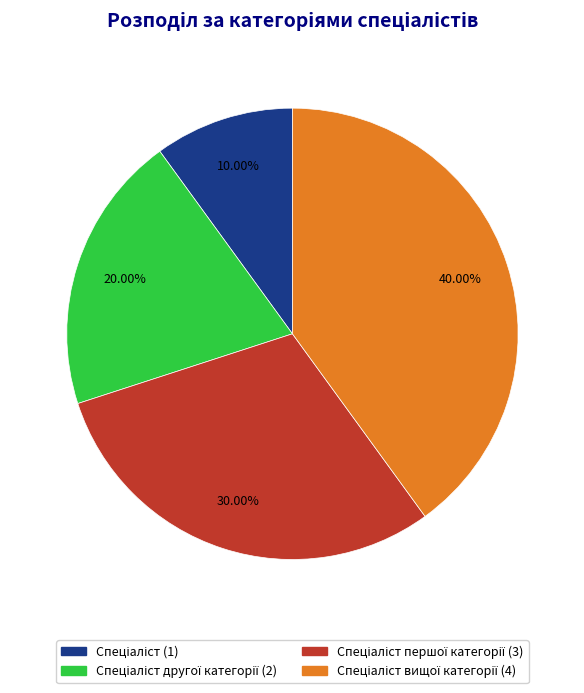

To the nearest percent, what is the difference between the largest and smallest slice percentages?

30%